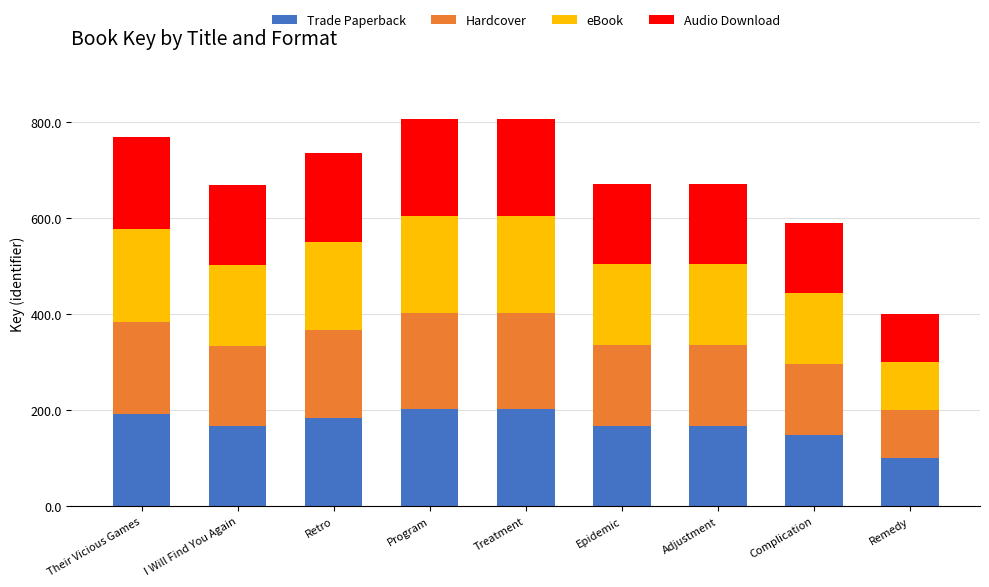

What is the total value across all series at Their Vicious Games?

769.7